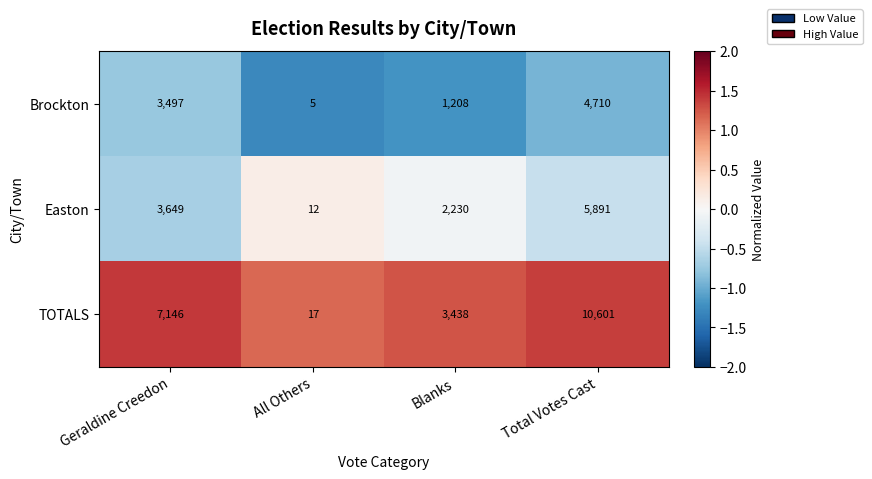

Which series changed the most between All Others and Blanks?

TOTALS